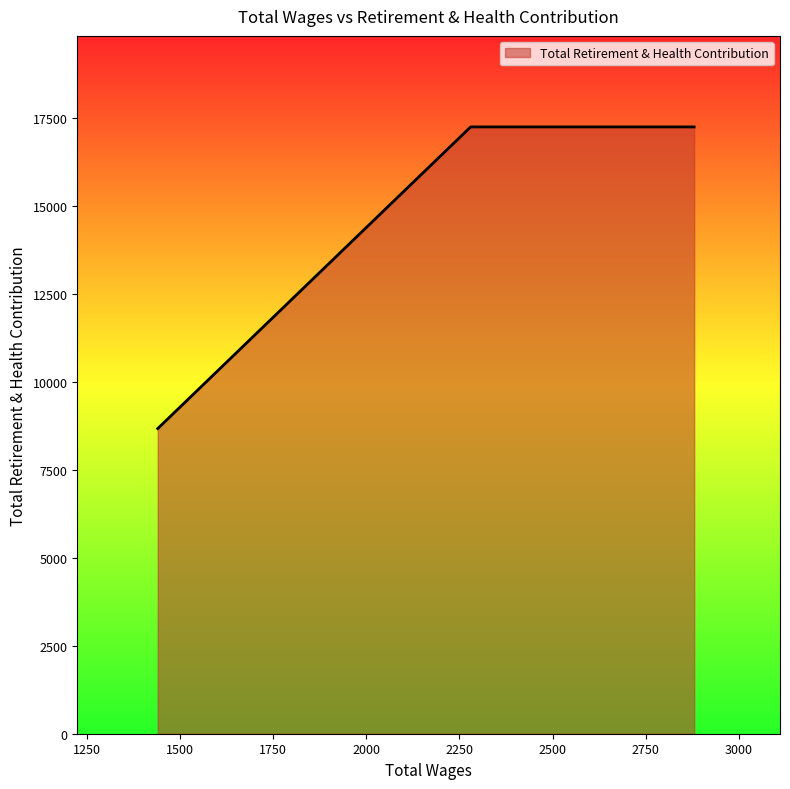

True or false: the data shows 17241 at 2880.0.

True